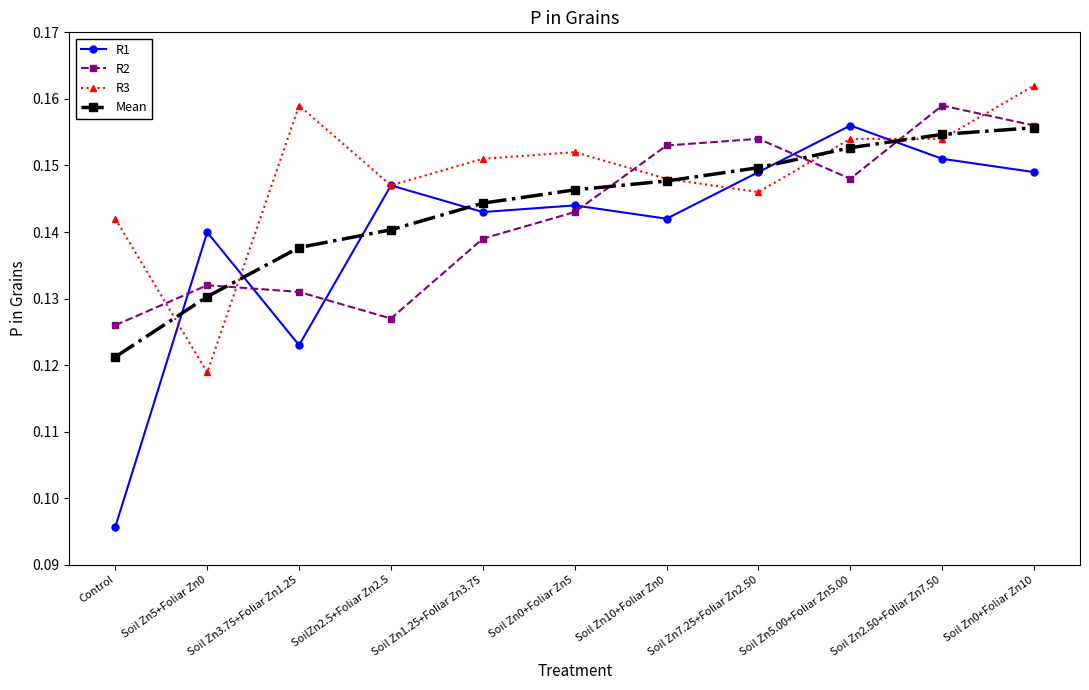

Where do R1 and Mean first cross each other?

Control and Soil Zn5+Foliar Zn0